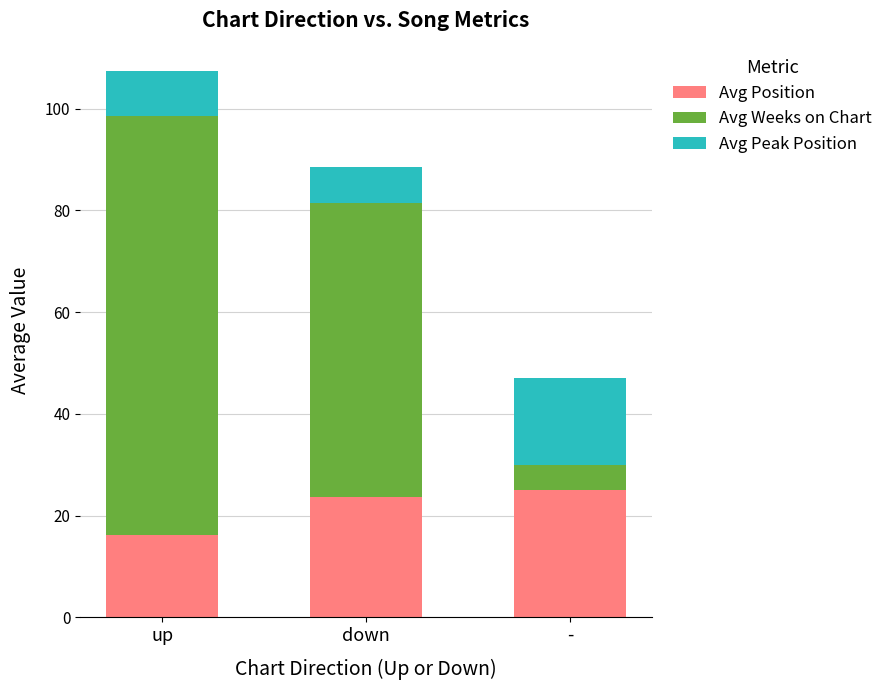

Read the Avg Position value at up.

16.1